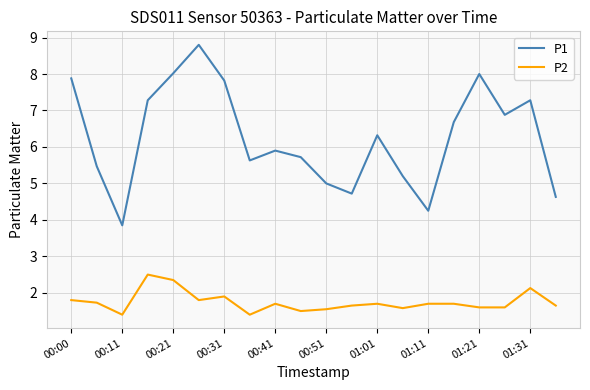

True or false: P2 and P1 intersect in this chart.

False